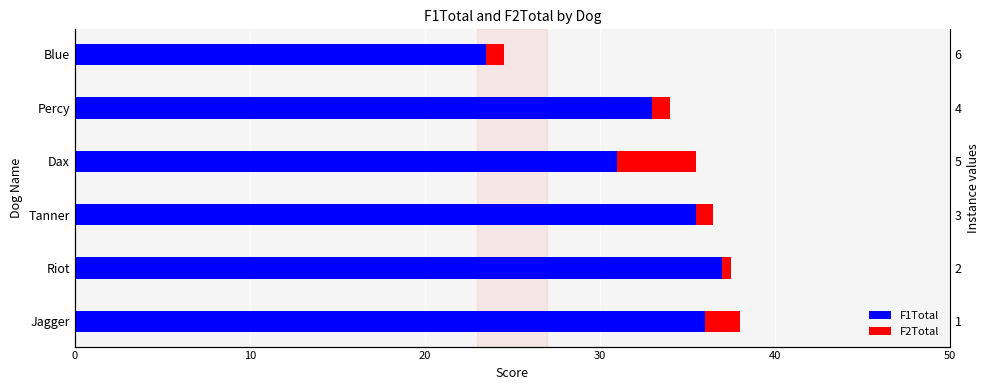

Which series has the largest range (max minus min)?

F1Total